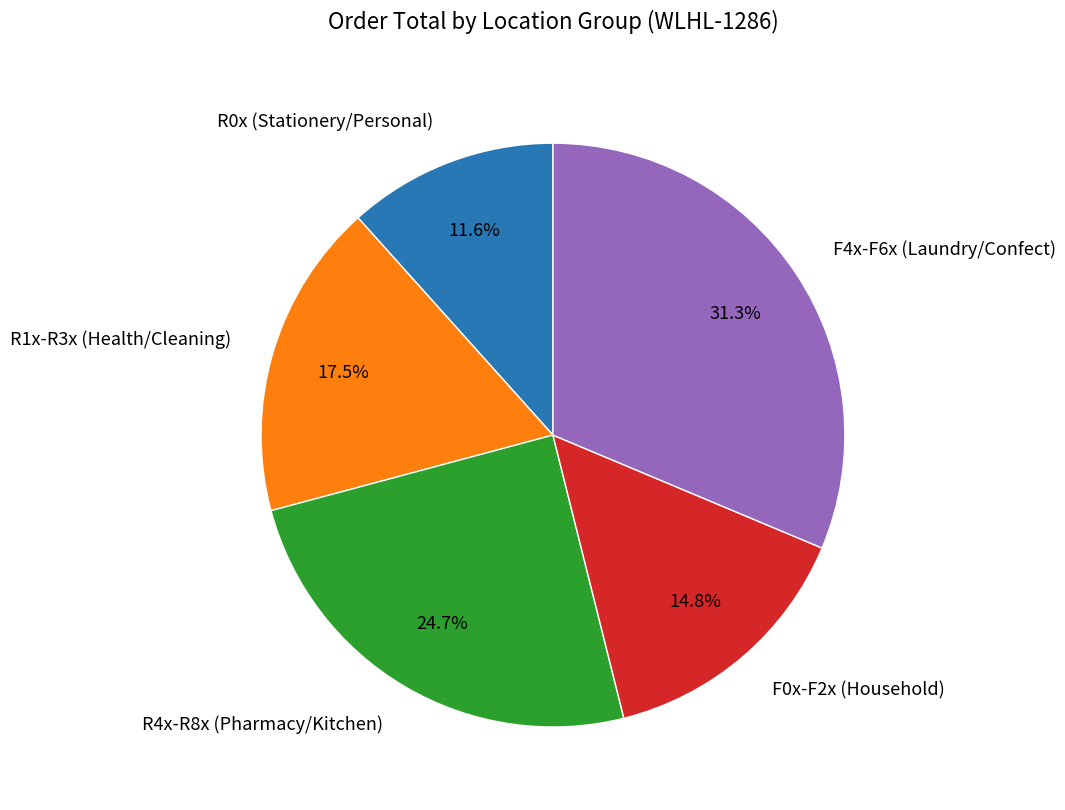

Rank the categories by value from lowest to highest.

R0x (Stationery/Personal), F0x-F2x (Household), R1x-R3x (Health/Cleaning), R4x-R8x (Pharmacy/Kitchen), F4x-F6x (Laundry/Confect)